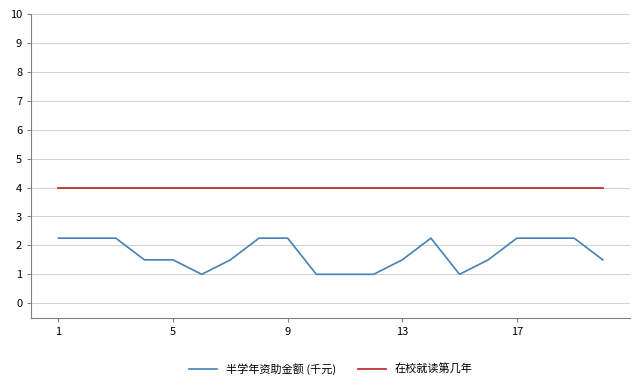

What is the sum of all 在校就读第几年 values?

80.0